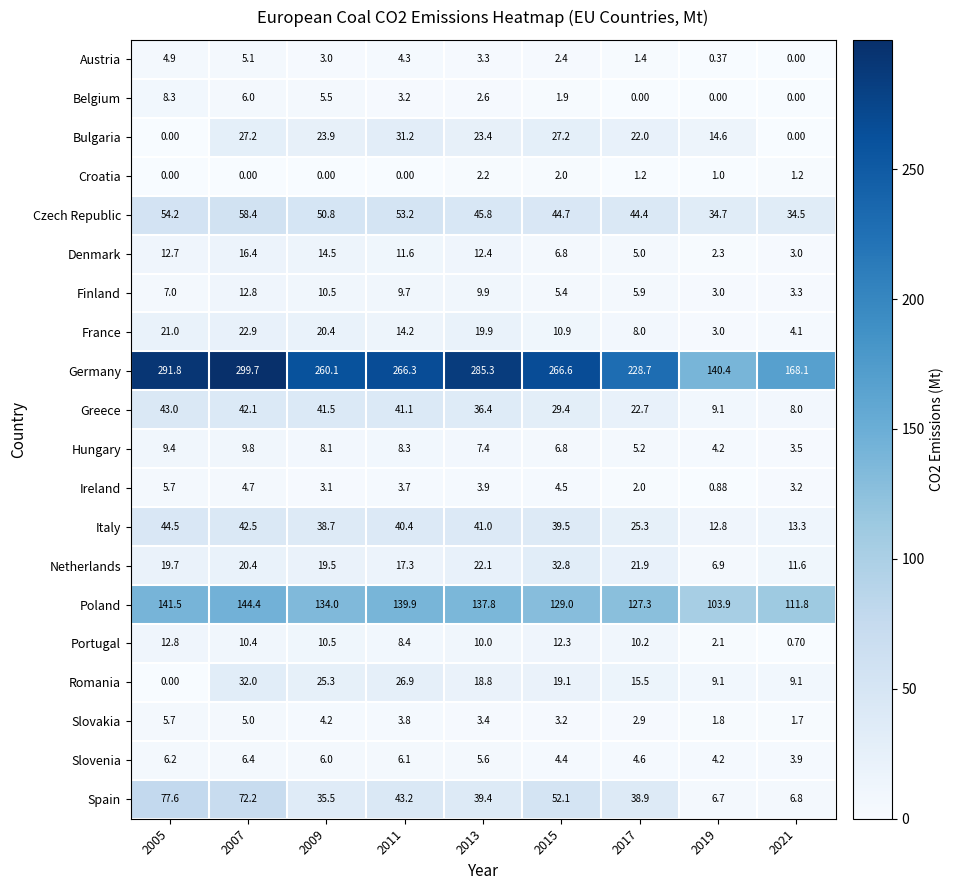

Between 2007 and 2009, which series saw the biggest shift?

Germany